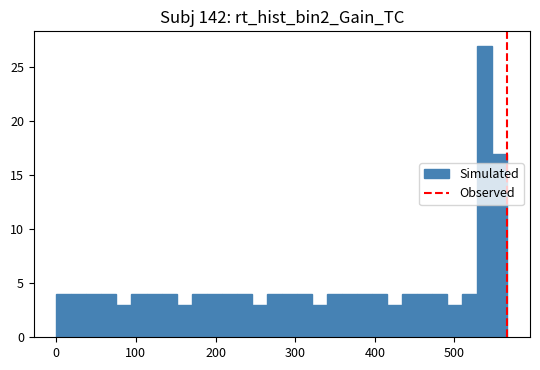

Read against the x-axis, roughly where is the centre of the tallest bar?

540